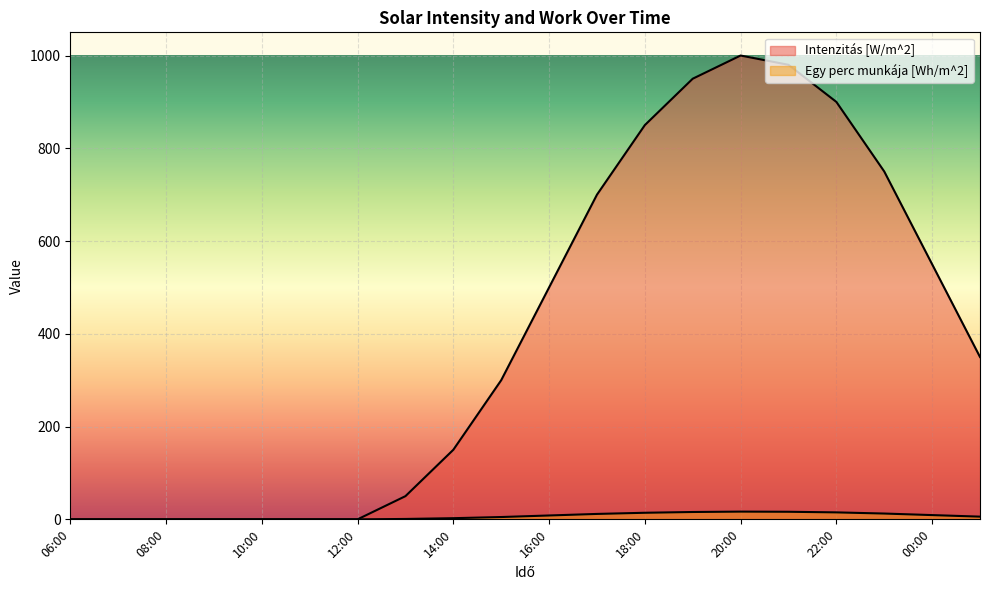

Between 08:00 and 12:00, which series saw the biggest shift?

Intenzitás [W/m^2]